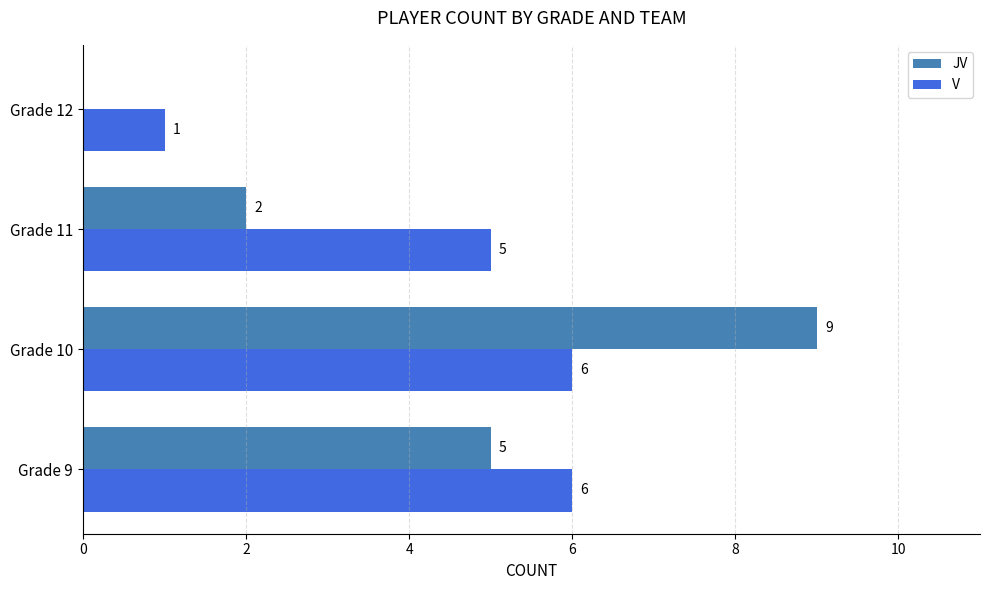

What is the sum of the JV values at Grade 12 and Grade 9?

5